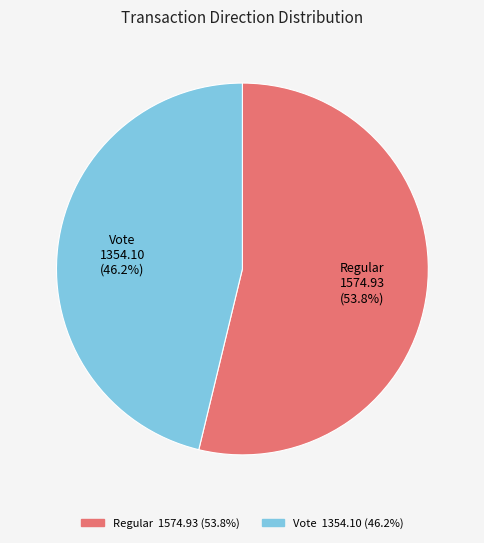

Is there a majority slice in this chart?

Yes